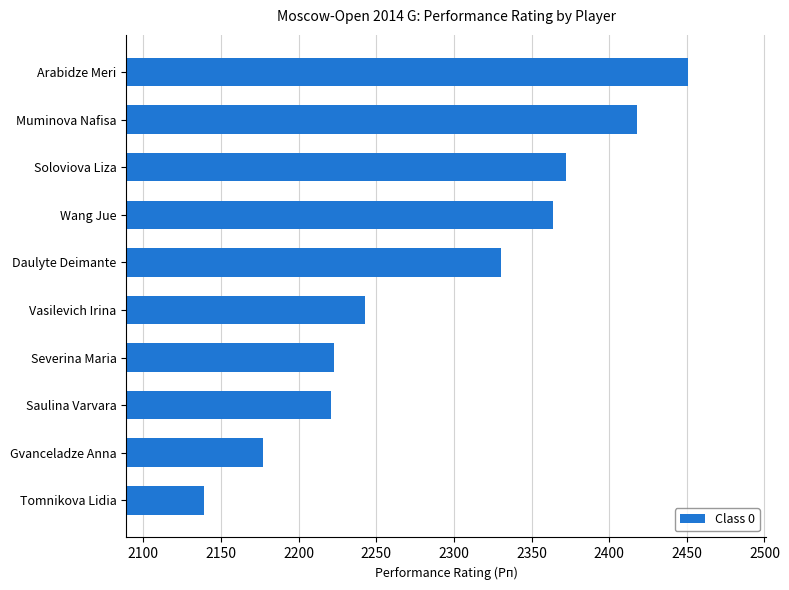

True or false: the data shows 614 at Daulyte Deimante.

False